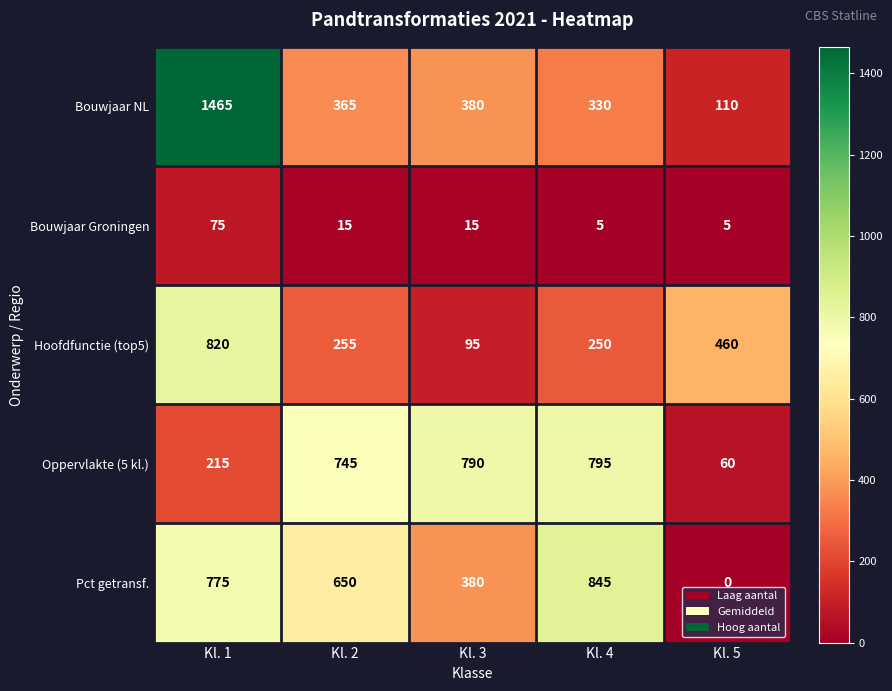

Count the number of categories in the chart.

5